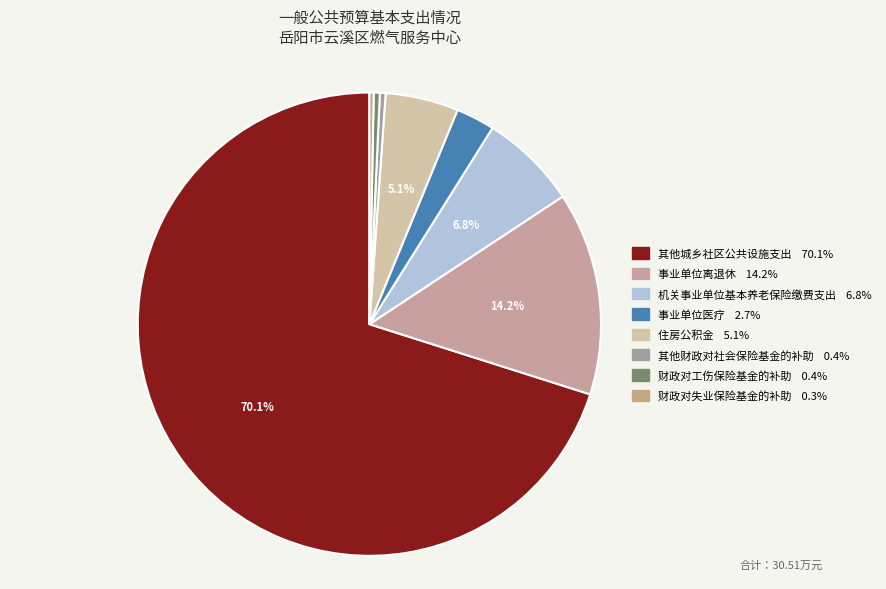

What percentage is the 其他城乡社区公共设施支出 slice, to the nearest percent?

70%